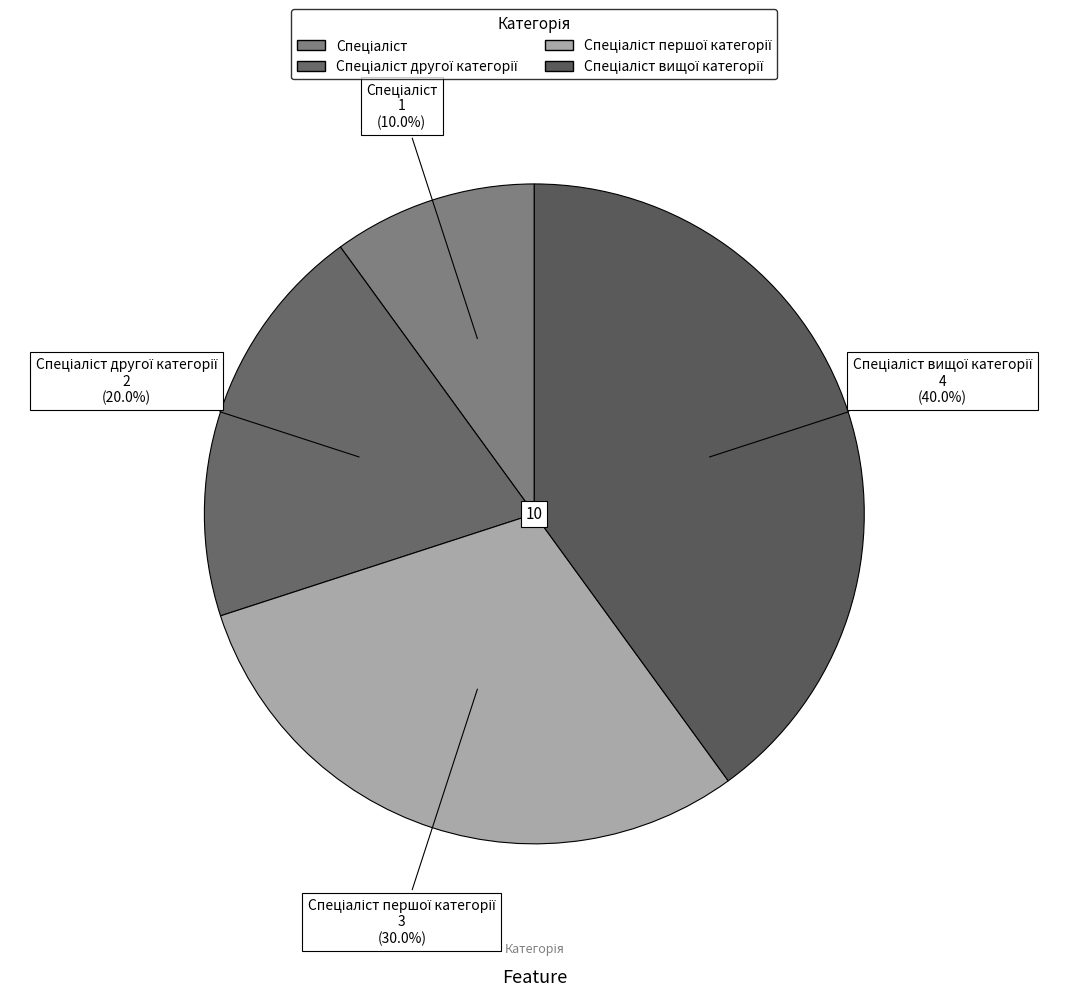

Which category has the smallest portion of the pie?

Спеціаліст